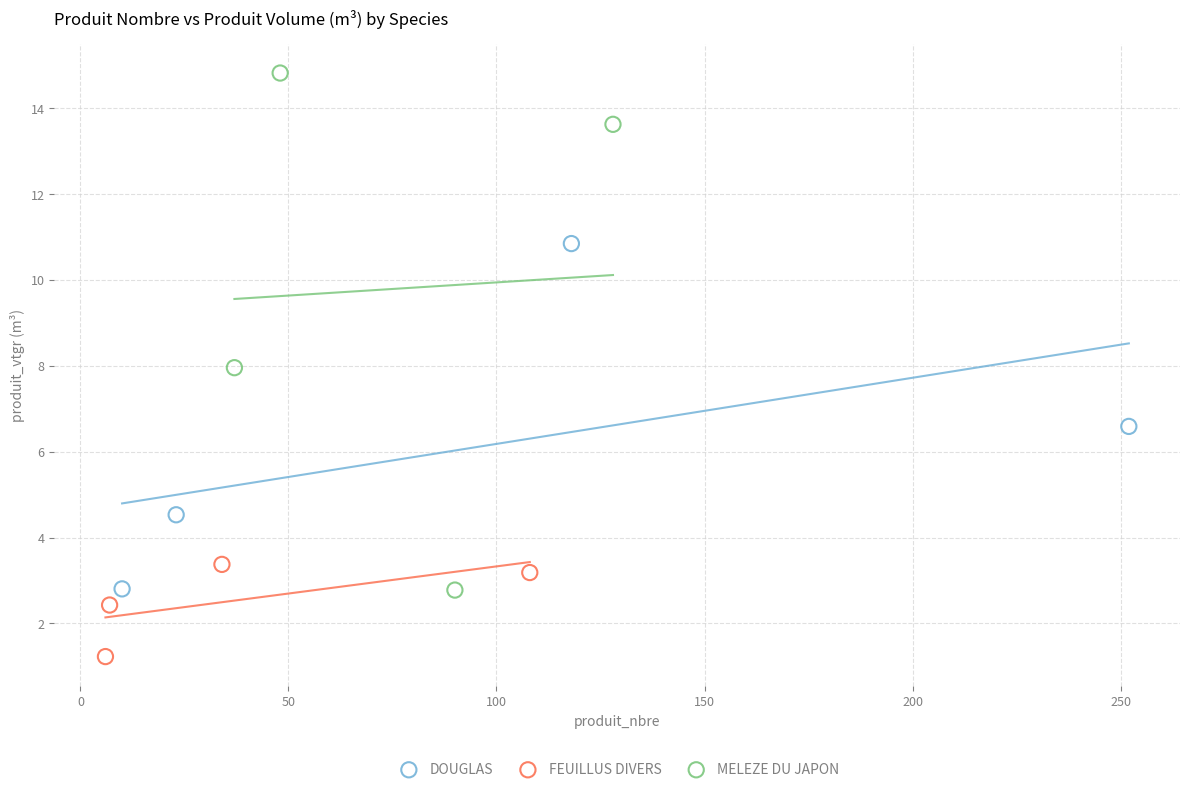

Which series reaches the maximum Y coordinate?

MELEZE DU JAPON